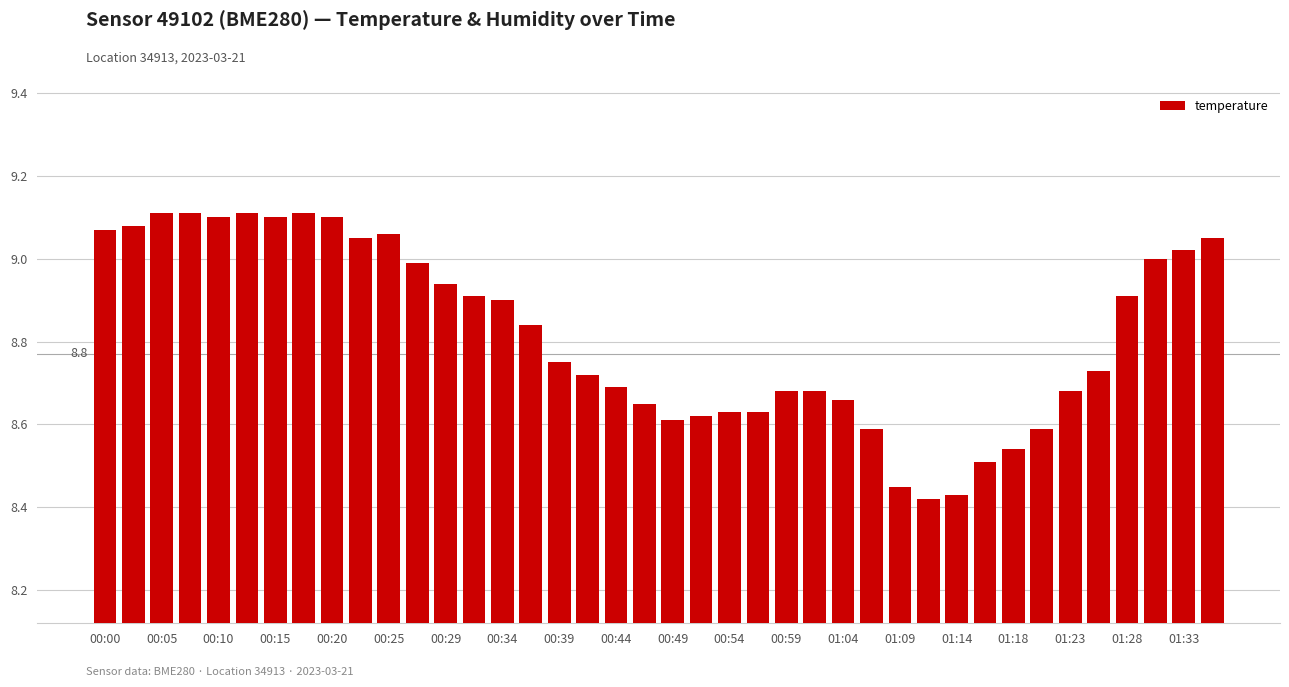

What is the difference between the maximum and minimum values?

0.7